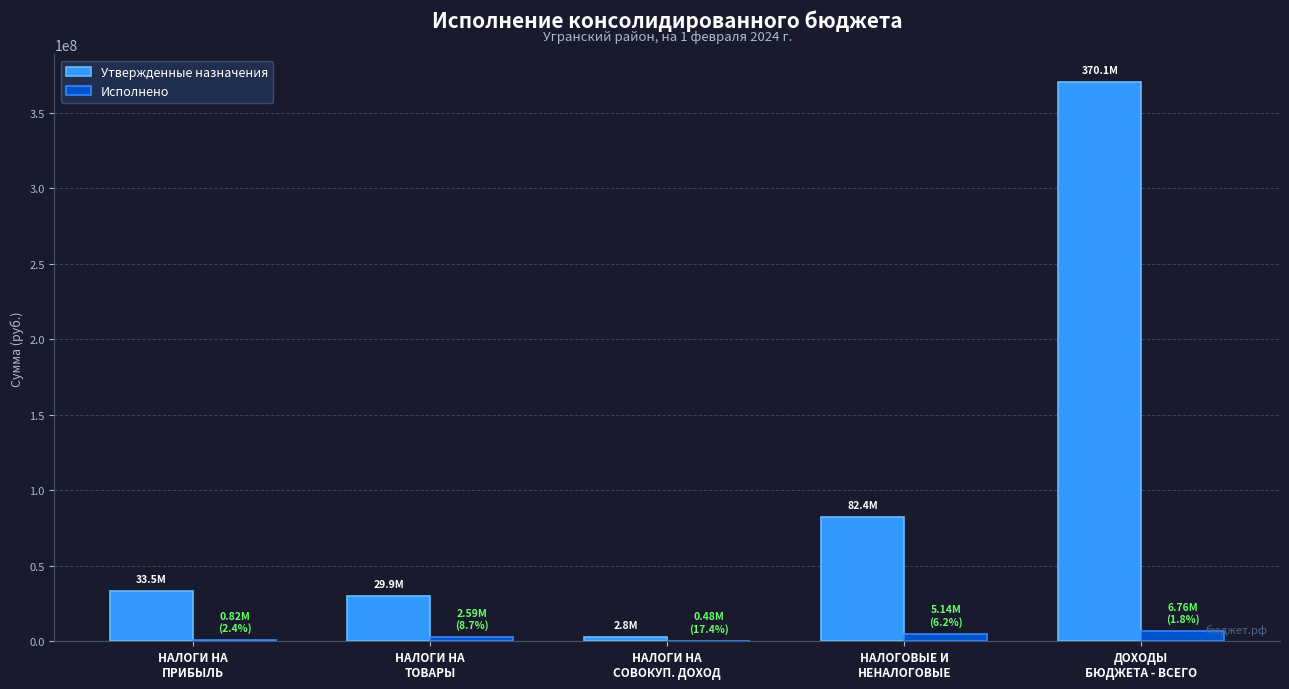

What is the average value of the Исполнено series?

3157062.4